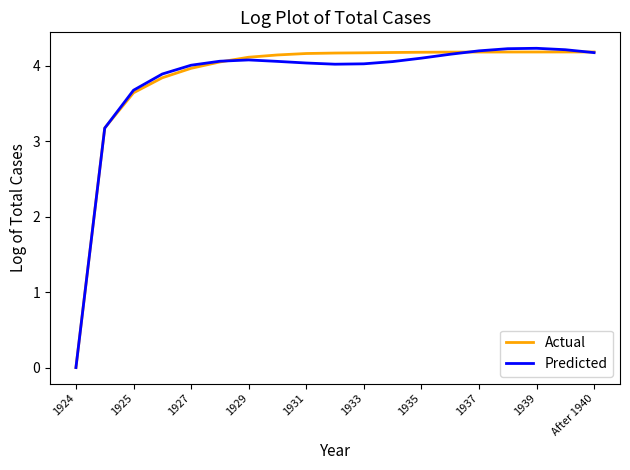

What is the label of the 2nd point from the right?

17